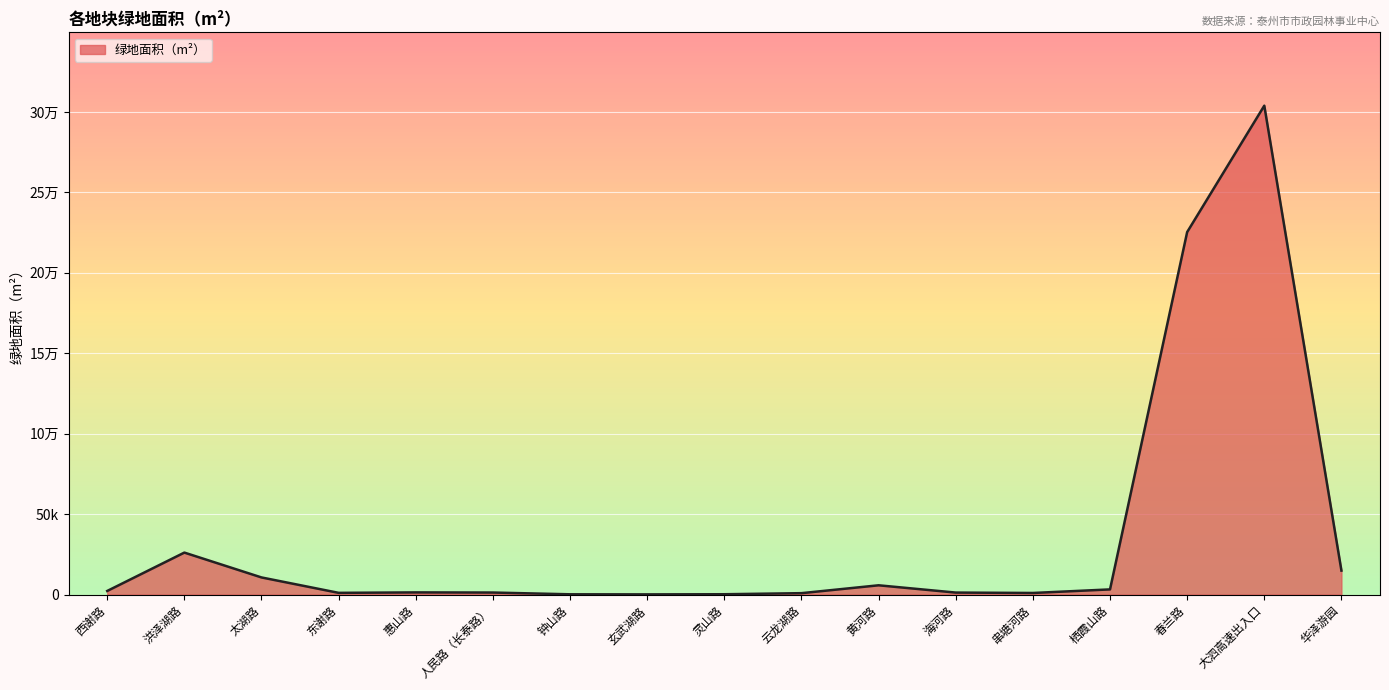

Rank the categories by value from highest to lowest.

大泗高速出入口, 春兰路, 洪泽湖路, 华泽游园, 太湖路, 黄河路, 栖霞山路, 西谢路, 惠山路, 人民路（长泰路）, 海河路, 东谢路, 串塘河路, 云龙湖路, 灵山路, 钟山路, 玄武湖路